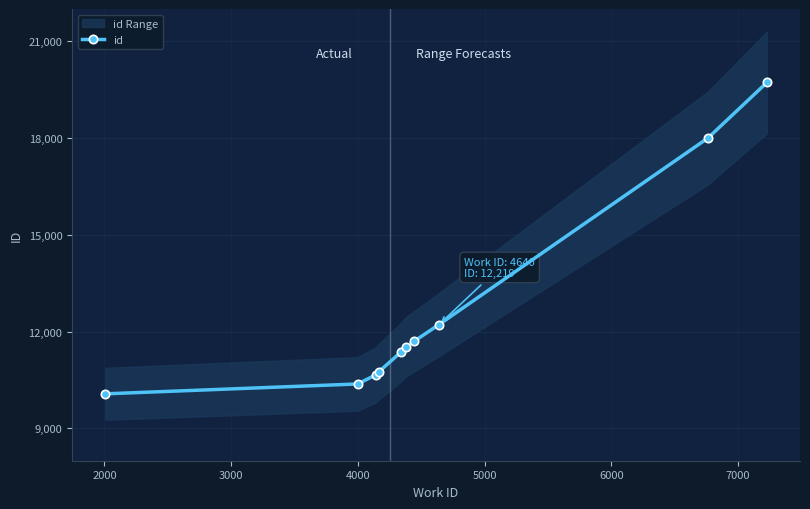

Does the chart display data point markers on the line(s)?

Yes